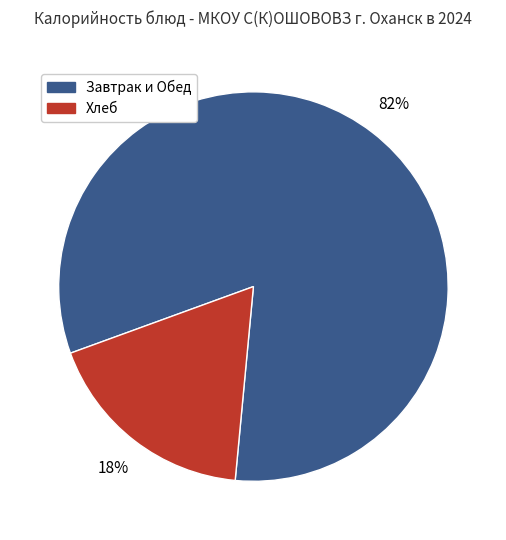

How many slices are in this pie chart?

2